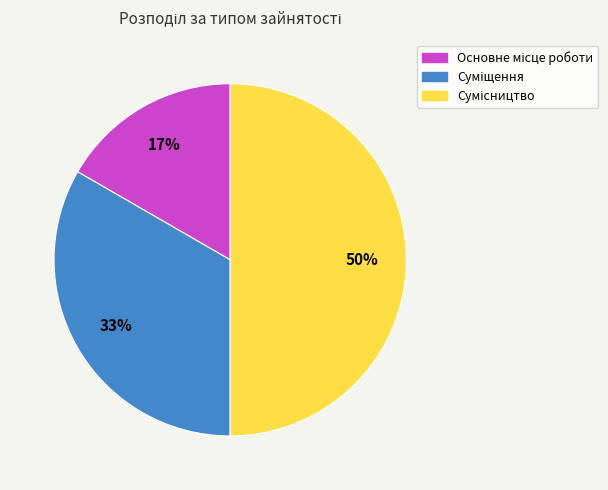

Count the number of slices in the pie.

3